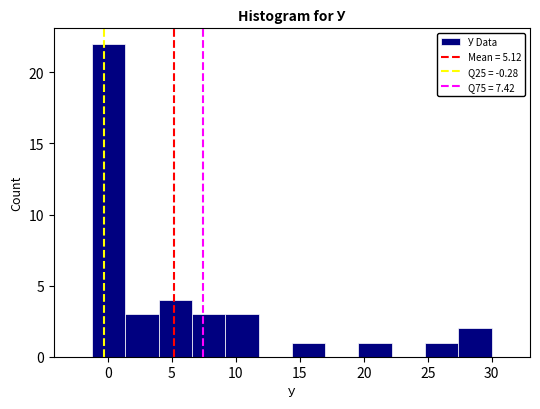

Reading left to right, list every bar in this chart as the range it spans on the x-axis followed by its height. Neither the bar edges nor the heights are printed on the chart, so give them approximately, as read against the axes.

-1.0 to 1.5: 22
1.5 to 4.0: 3
4.0 to 6.5: 4
6.5 to 9.0: 3
9.0 to 12.0: 3
12.0 to 14.5: 0
14.5 to 17.0: 1
17.0 to 19.5: 0
19.5 to 22.0: 1
22.0 to 25.0: 0
25.0 to 27.5: 1
27.5 to 30.0: 2